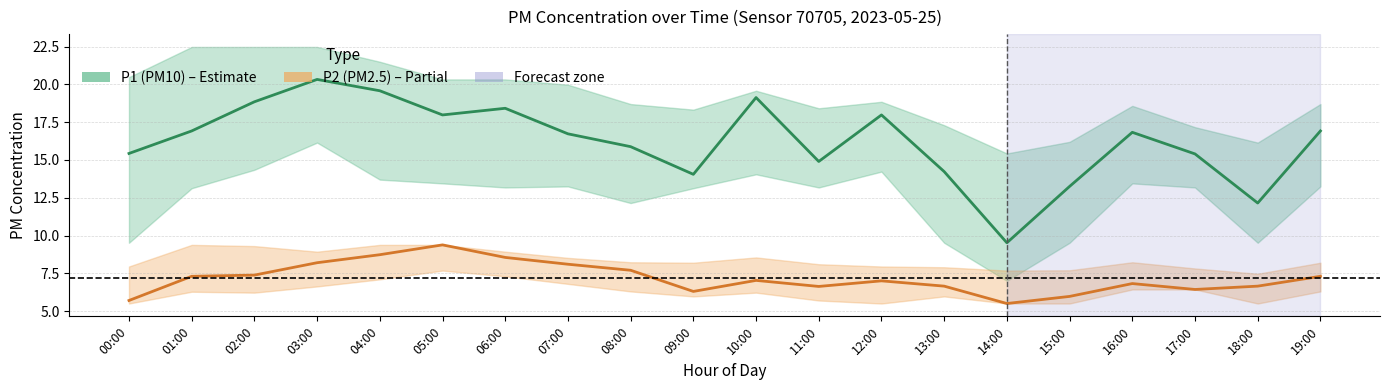

List the series in order of their peak value, lowest first.

P2 (PM2.5), P1 (PM10)